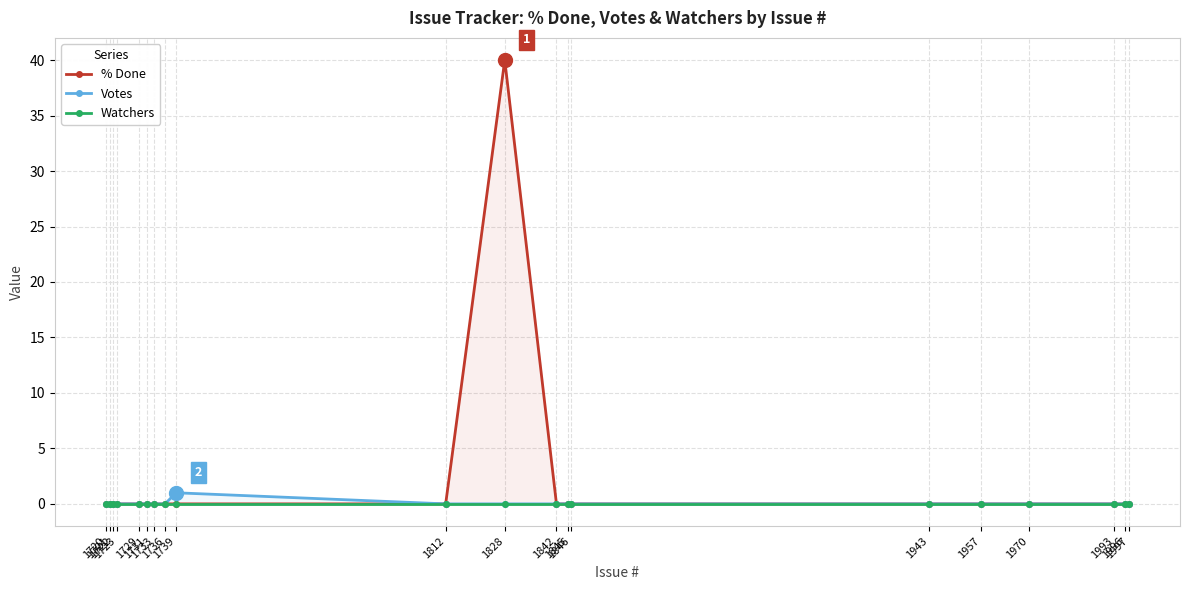

Is the value of % Done at 1812 greater than the value of Watchers at 1721?

No